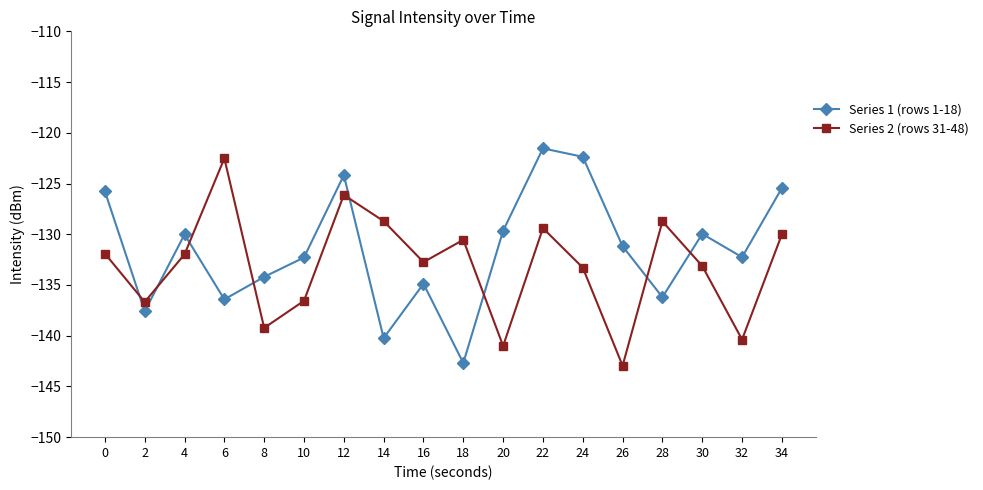

How many data points does each series have?

18